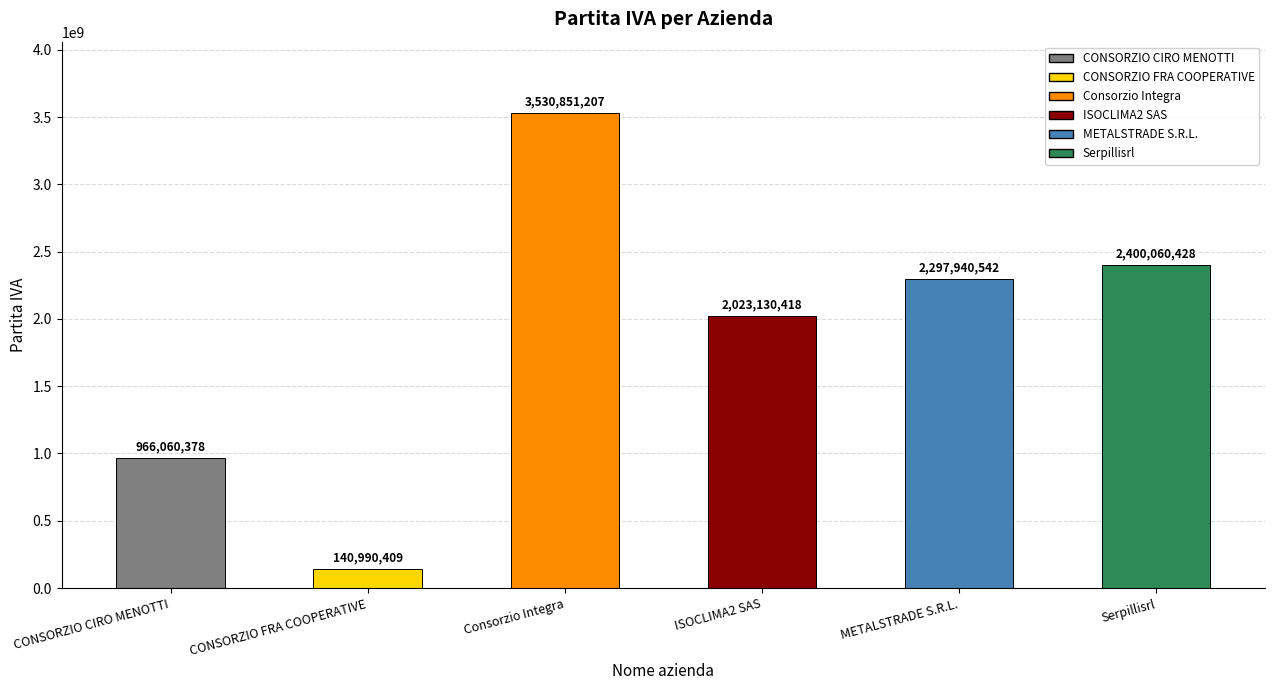

What is the value of the 1st bar from the left?

966060378